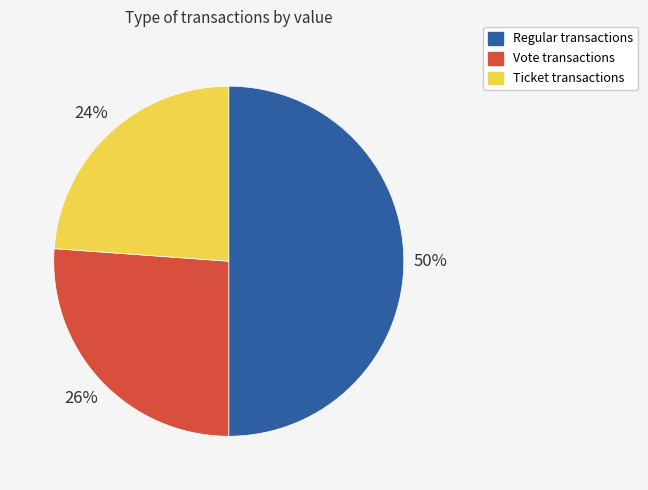

To the nearest percent, what is the average slice percentage?

33%